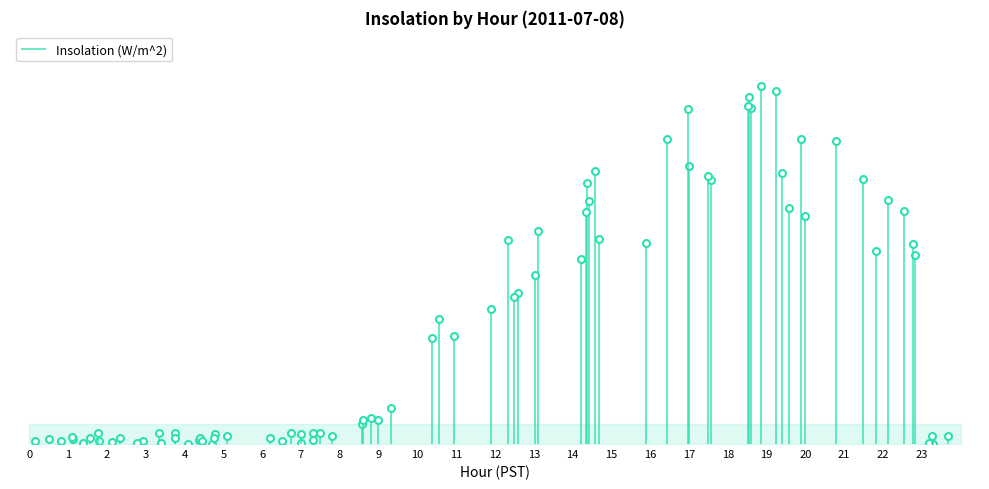

How many distinct data groups are displayed?

1